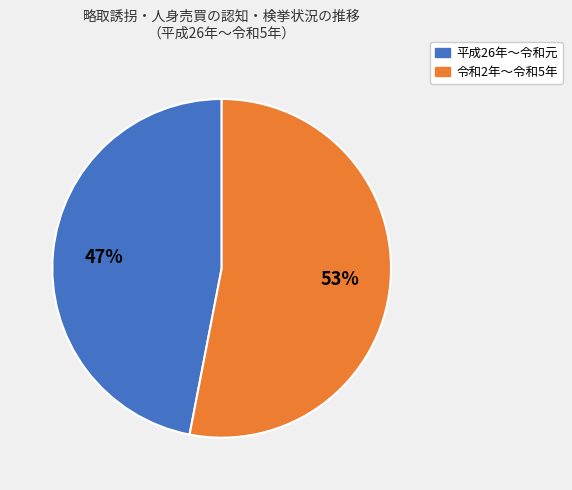

To the nearest percent, what is the difference between the largest and smallest slice percentages?

6%